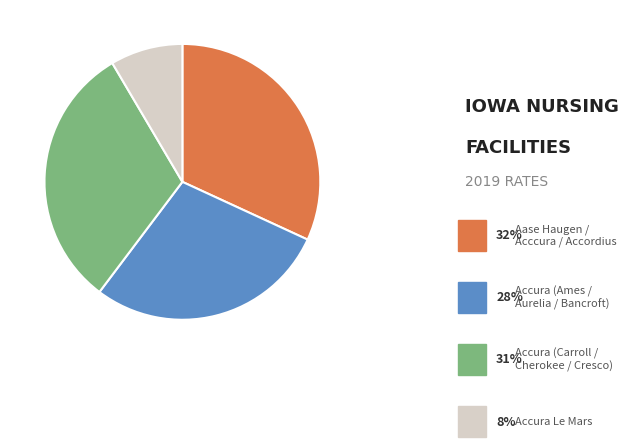

Is there any slice that represents more than half of the pie?

No